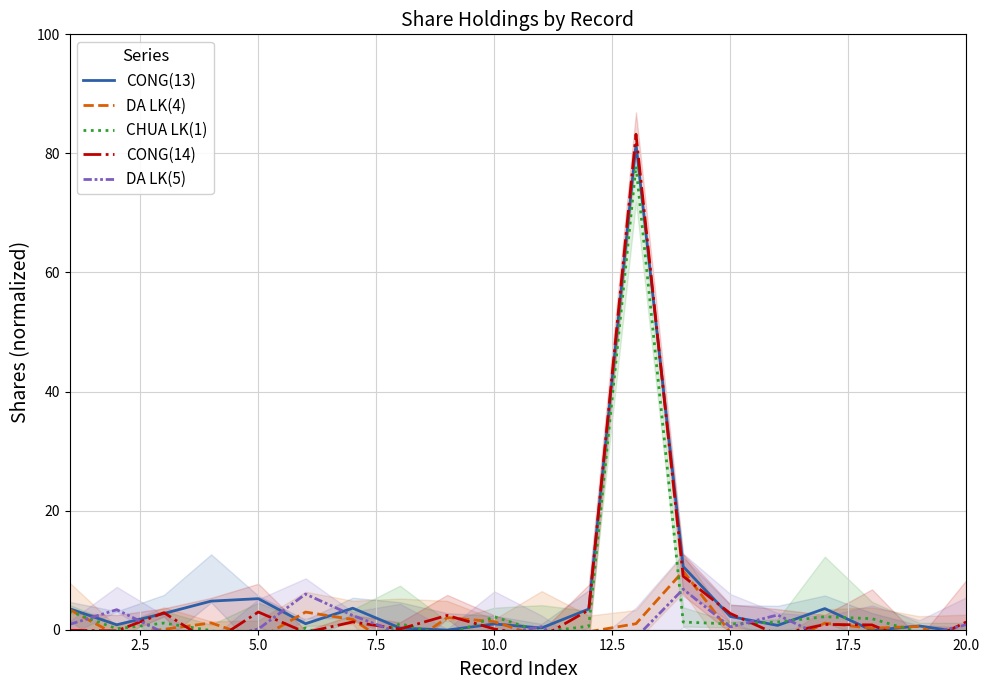

What is the difference between the CHUA LK(1) values at 9 and 15?

0.9